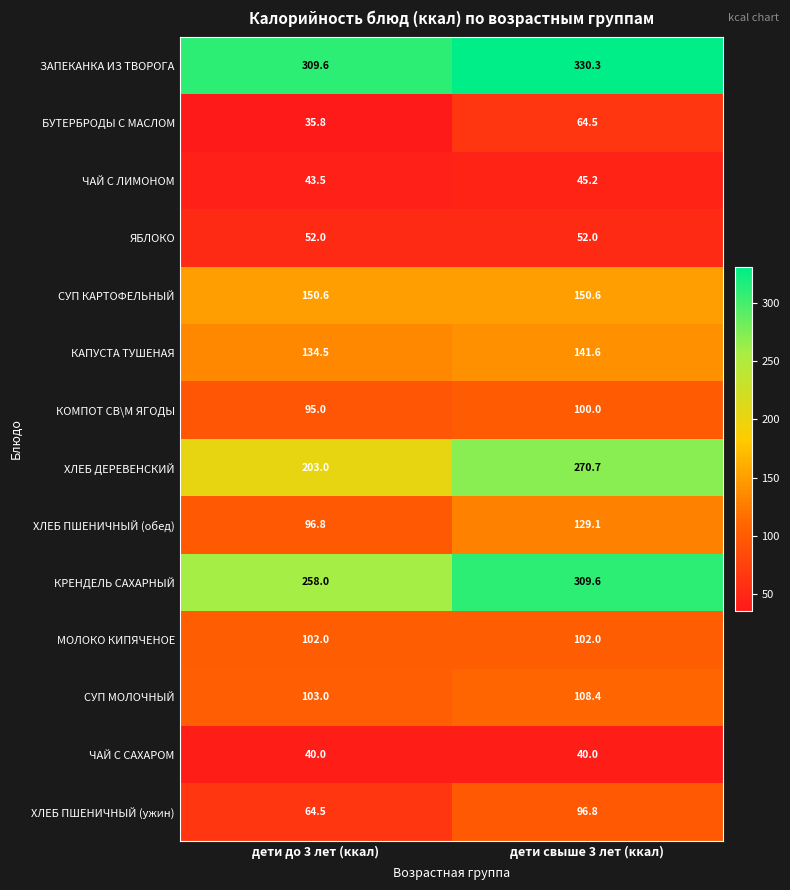

Is it true that КРЕНДЕЛЬ САХАРНЫЙ equals 309.6 at дети свыше 3 лет (ккал)?

True